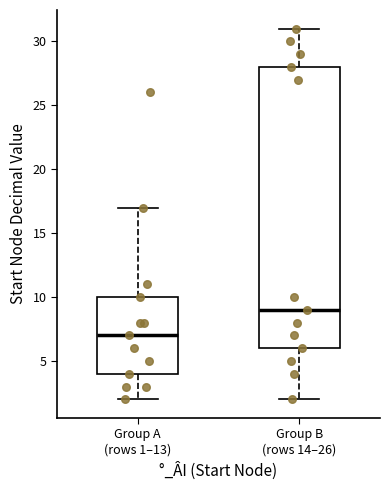

Comparing the boxes themselves (not the whiskers), which one is the tallest?

Group B (rows 14–26)